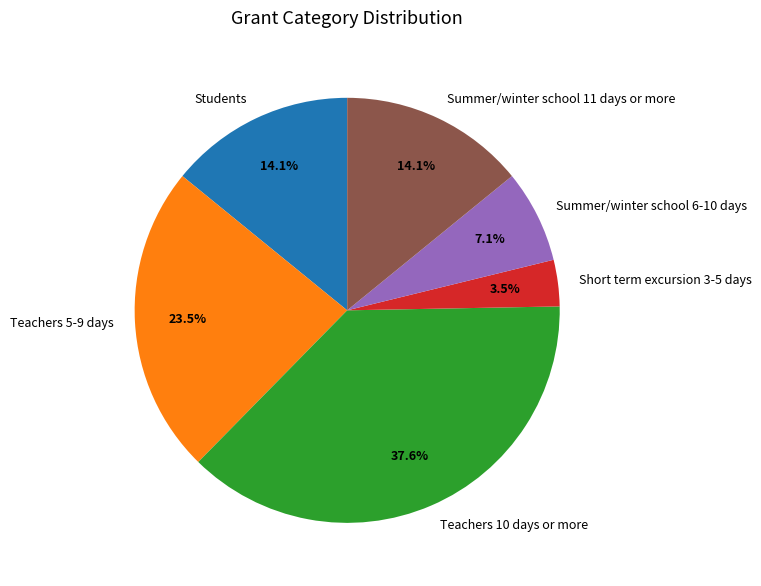

How much of the chart is everything except Summer/winter school 6-10 days?

92.9%